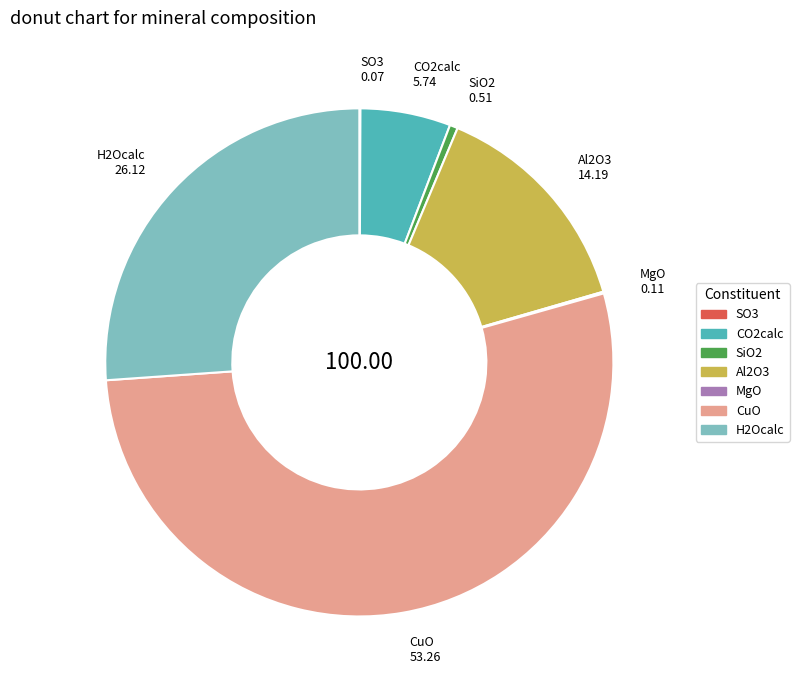

Which has a higher value, SiO2 or CO2calc?

CO2calc